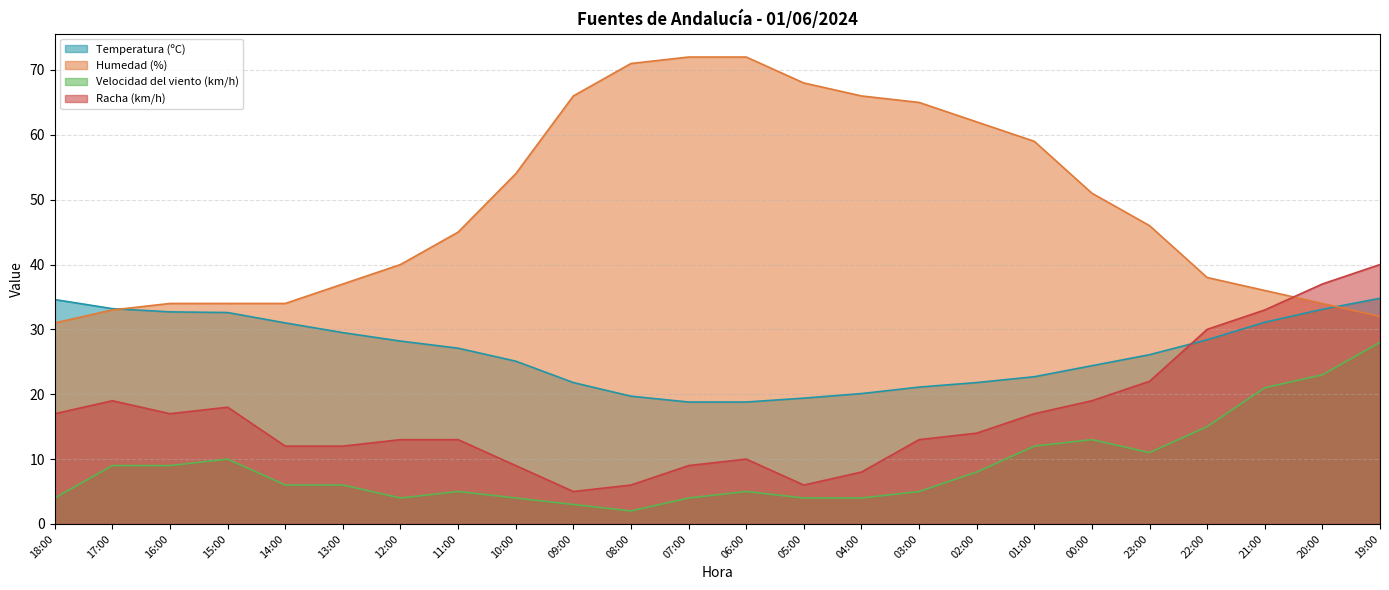

At which category is the sum across all series the highest?

19:00